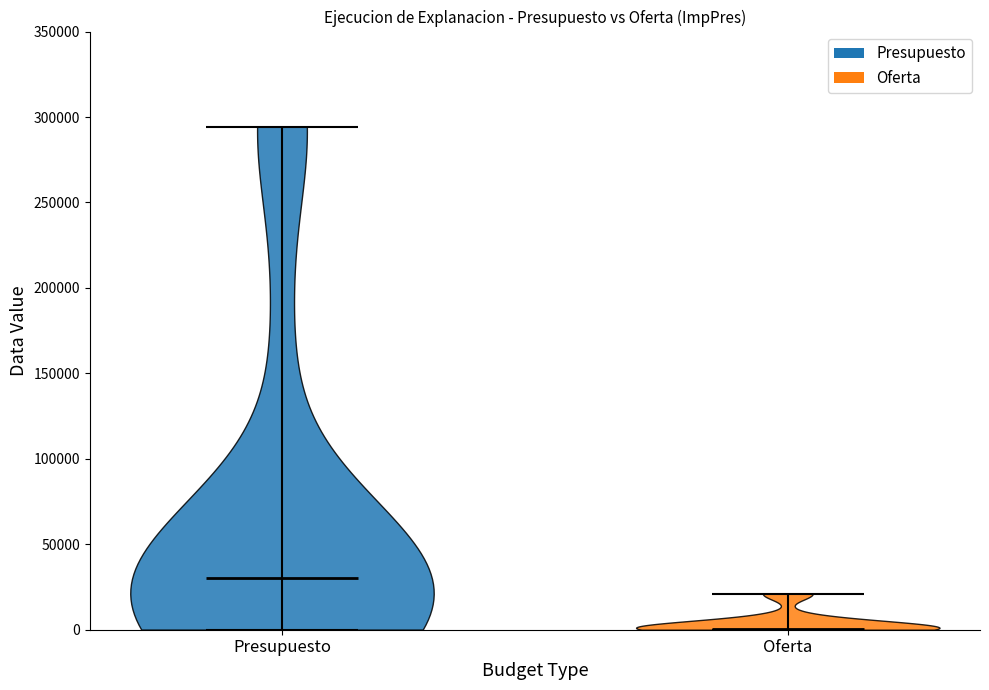

What is the lowest point the violin for Oferta reaches on the y-axis? The values are not printed on the chart, so give them approximately, as read against the axis.

0